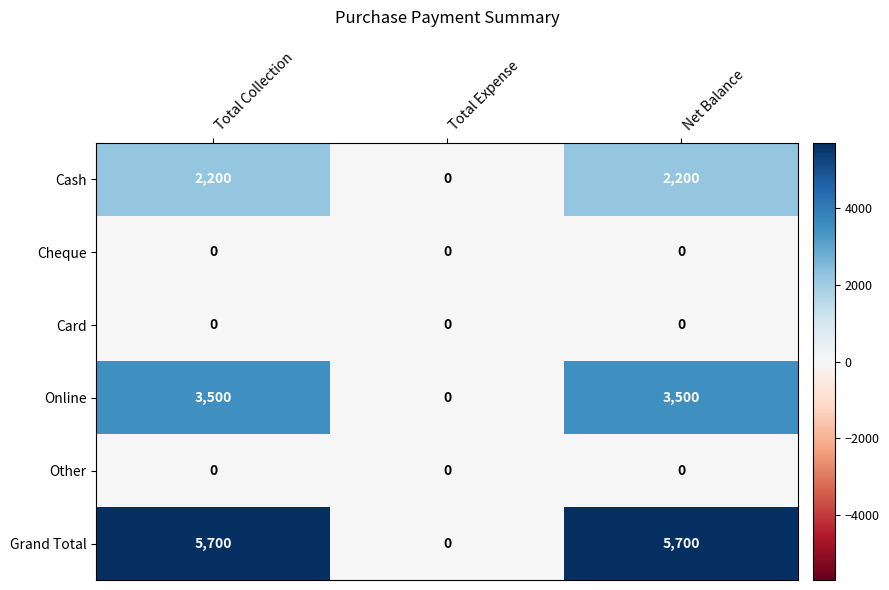

What is the greatest value displayed?

5700